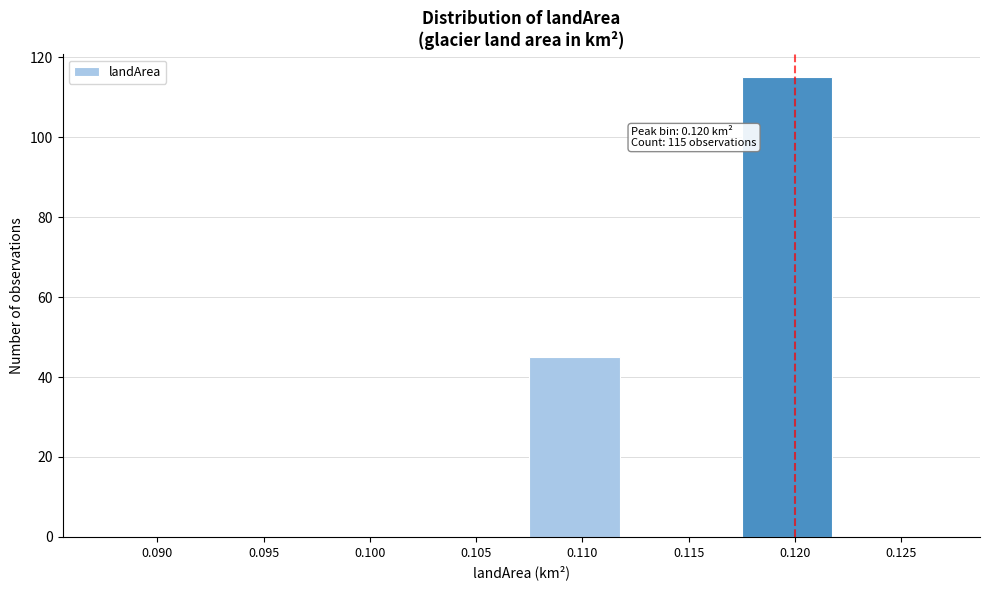

Reading right to left, transcribe all the data shown in this chart.

0.125=0	0.120=115	0.115=0	0.110=45	0.105=0	0.100=0	0.095=0	0.090=0